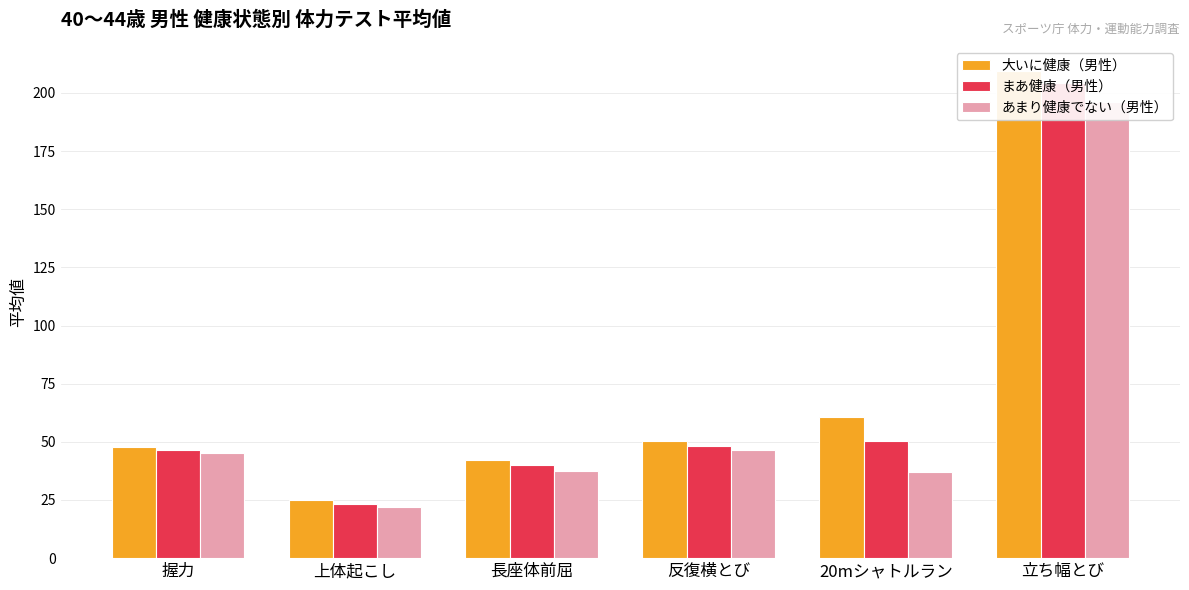

Reading left to right, what are all the values shown in this chart?

大いに健康（男性）: 47.7	25.0	42.3	50.4	60.8	209.5
まあ健康（男性）: 46.3	23.4	40.2	48.4	50.4	204.4
あまり健康でない（男性）: 45.2	22.1	37.3	46.5	36.9	195.9